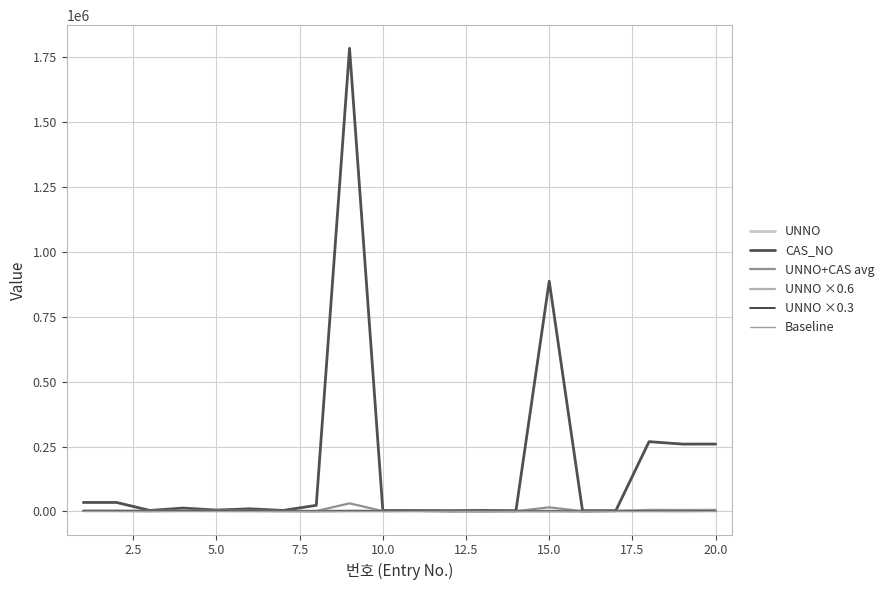

Is this an area chart (filled region under the line)?

No